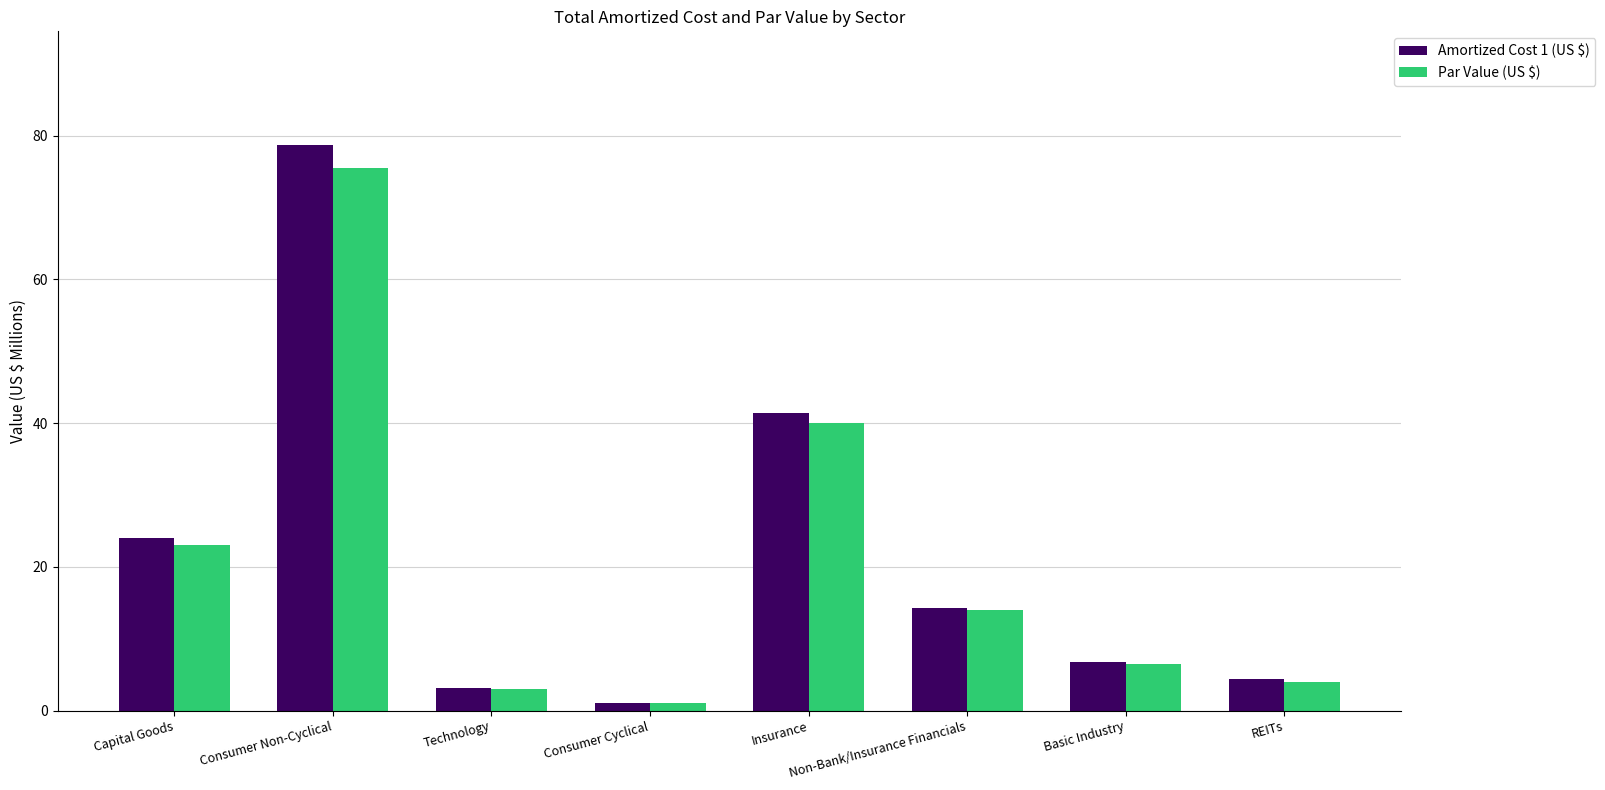

What is the sum of the Amortized Cost 1 (US $) values at Consumer Cyclical and Basic Industry?

7.9